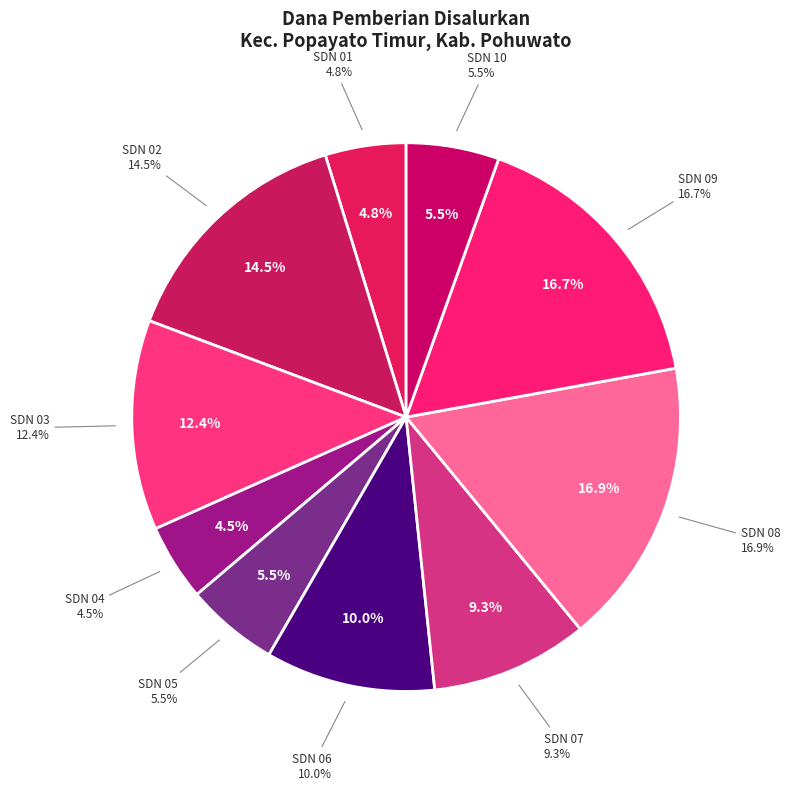

How many segments does this pie chart have?

10